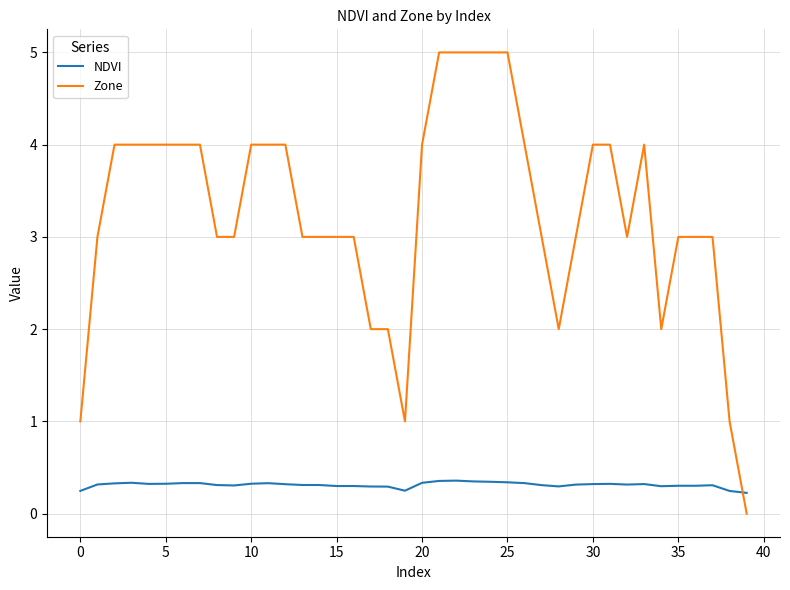

Which series has the largest total across all categories?

Zone